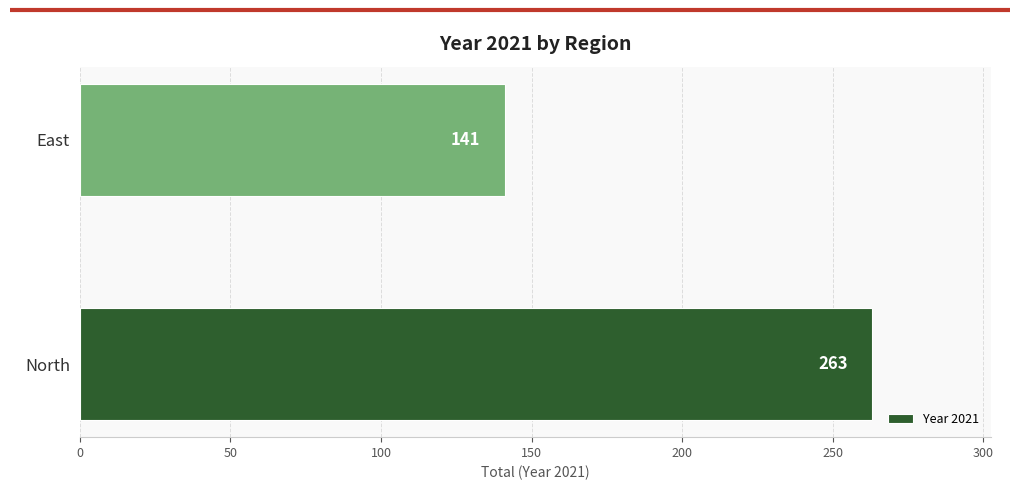

Does the chart contain any negative values?

No